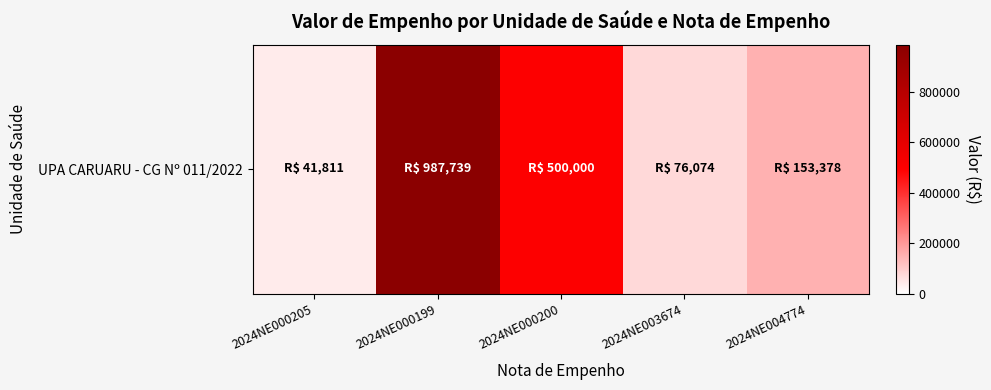

How many series are shown in this chart?

1